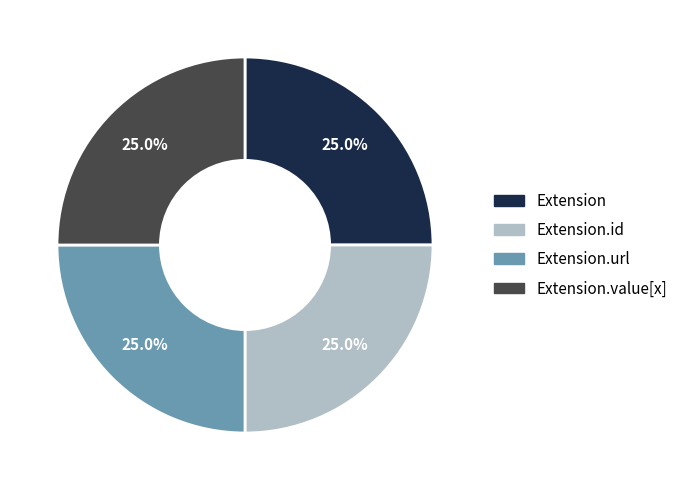

What percentage is NOT represented by Extension.id?

75.0%